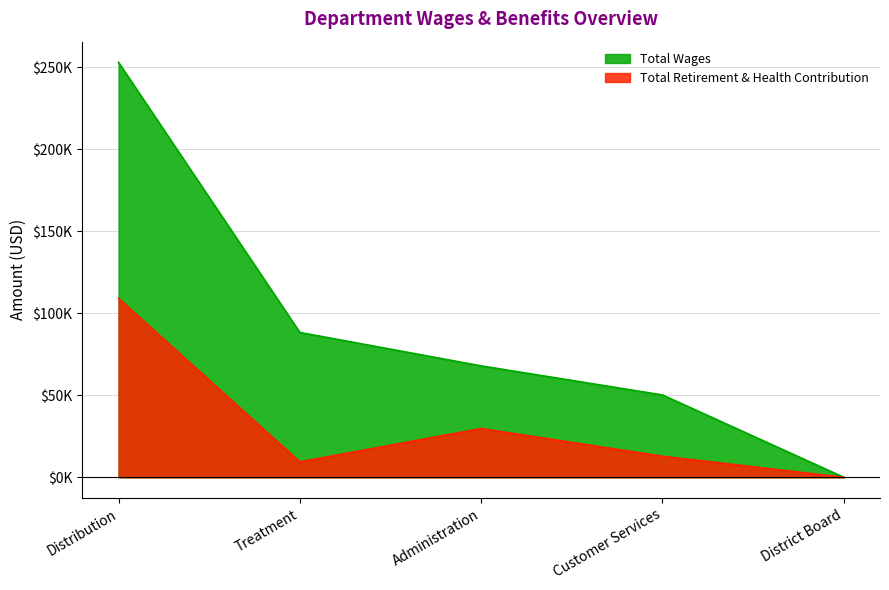

Where does the Total Retirement & Health Contribution series first go above 12846?

Distribution